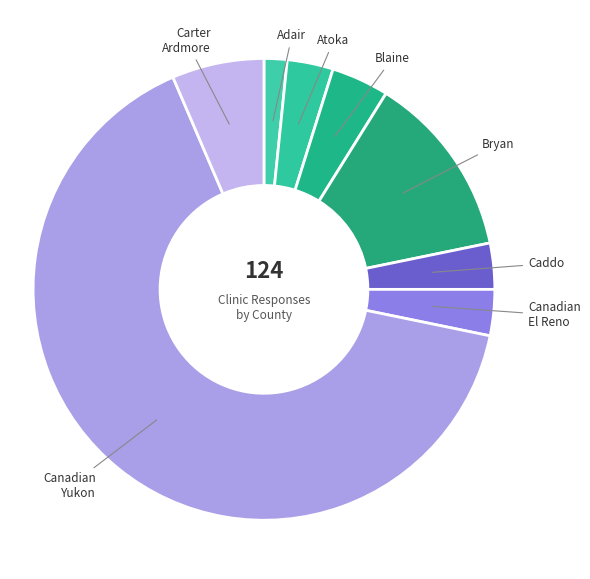

Which category has the smallest portion of the pie?

Adair